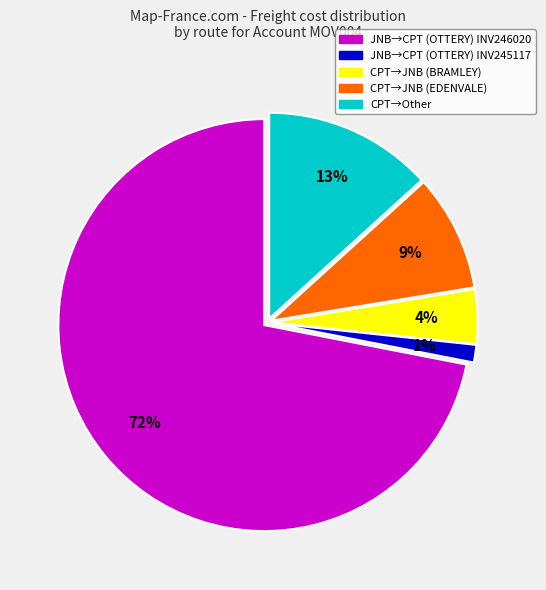

Is the sum of JNB→CPT (OTTERY) INV245117 and CPT→JNB (EDENVALE) greater than half?

No